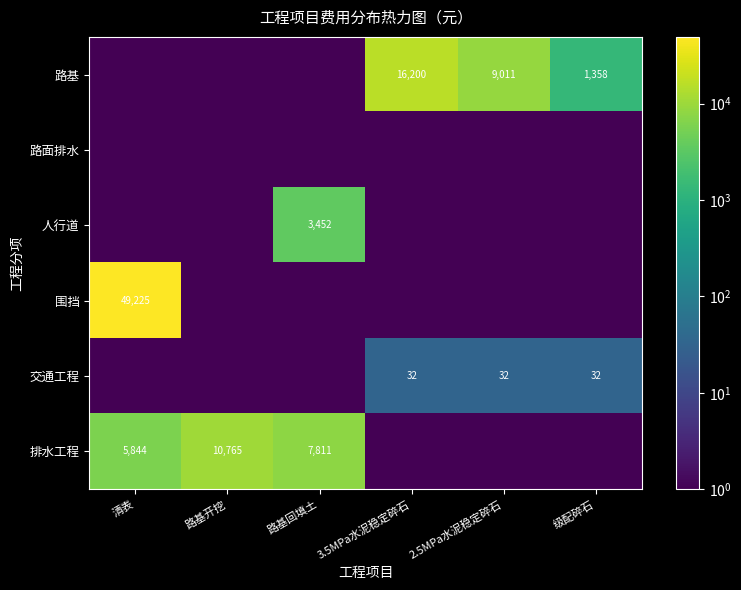

What is the difference between the 路基 values at 级配碎石 and 2.5MPa水泥稳定碎石?

7653.0